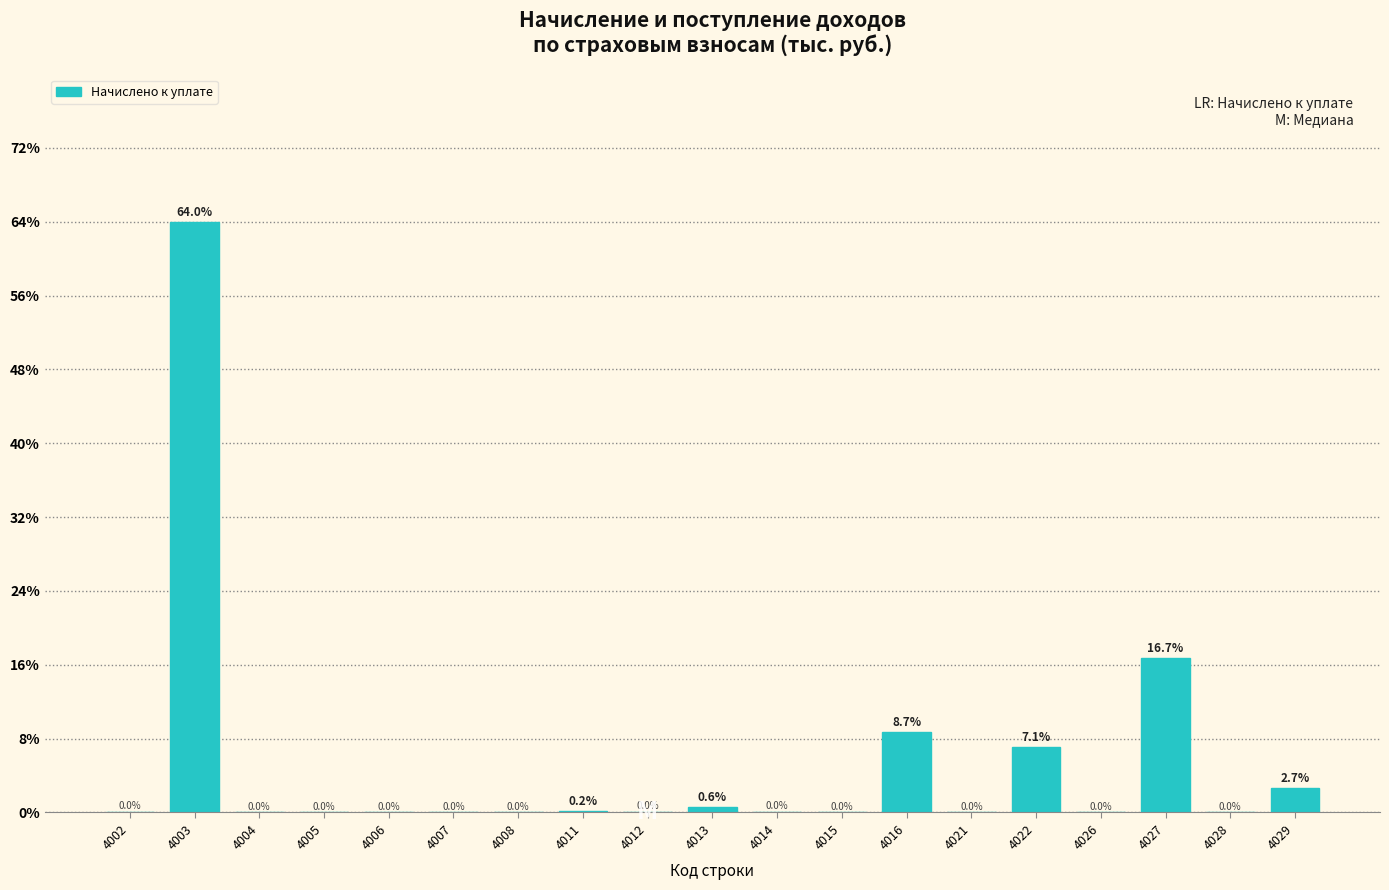

Which category has the highest value across all series?

4003